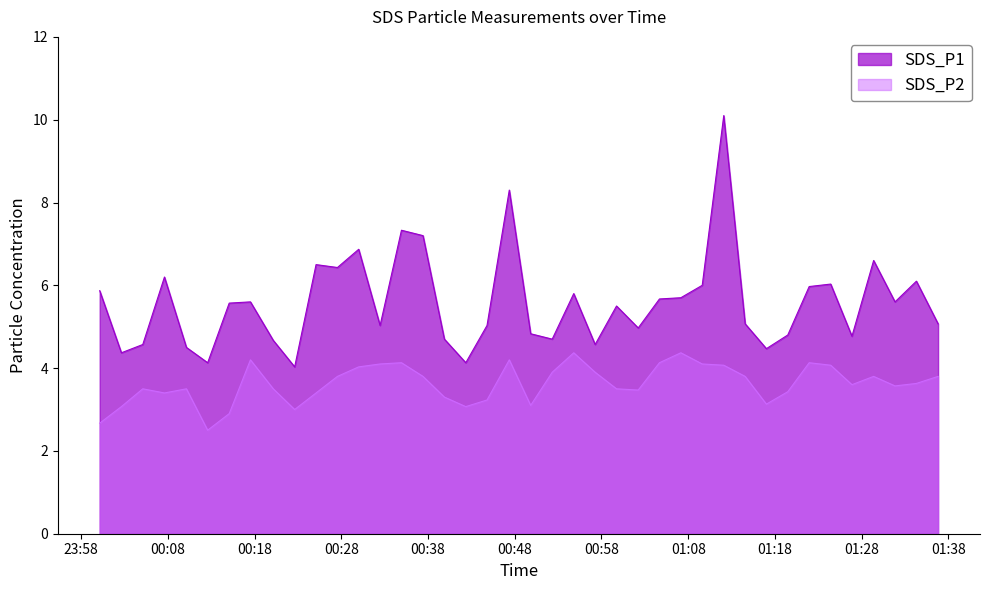

What is the total value across all series at 2023/10/27 01:17:01?

7.6